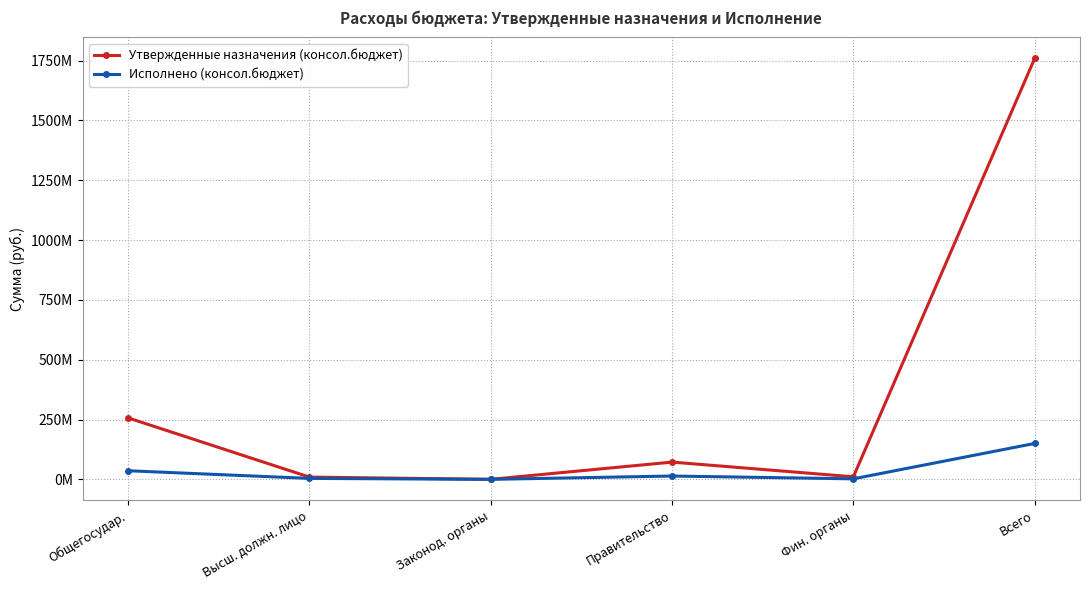

At which category is the sum across all series the highest?

Всего